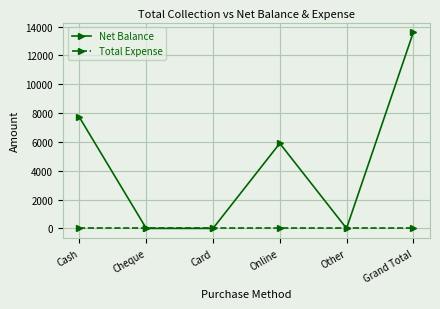

What is the label of the 4th point from the right?

Card